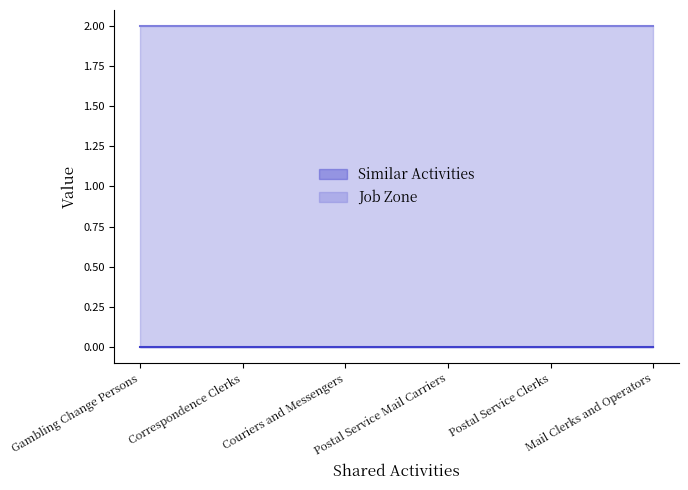

What position from the right is Gambling Change Persons?

6